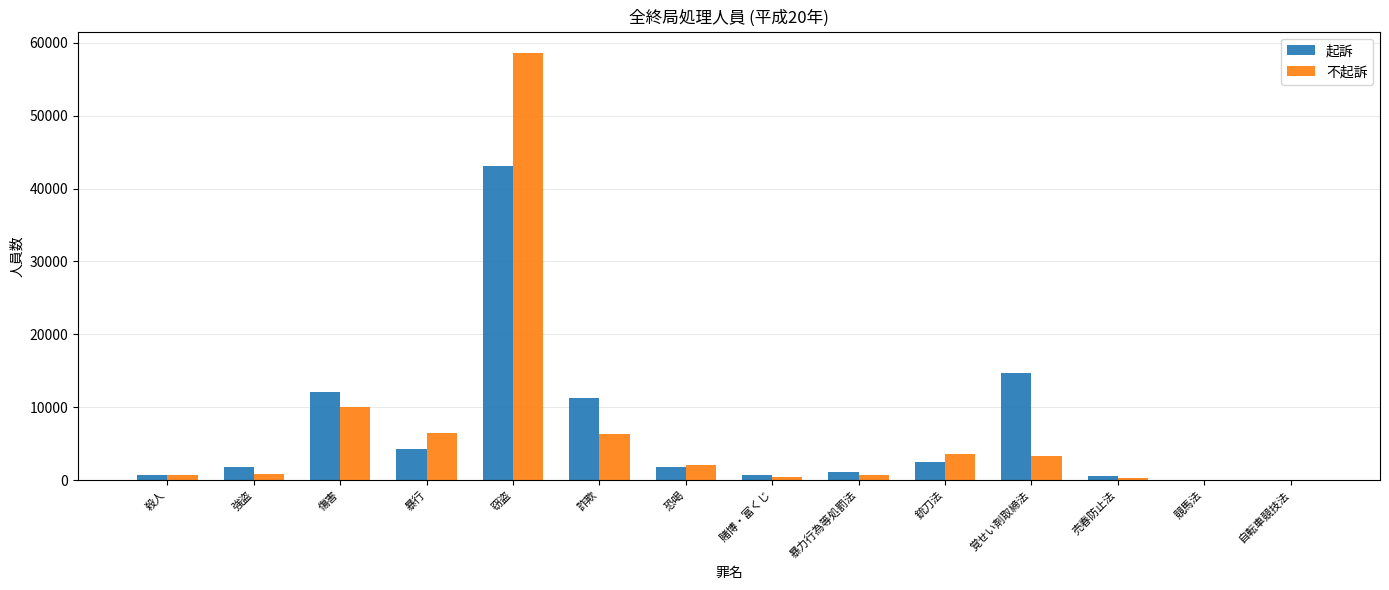

At which category is the sum across all series the highest?

窃盗